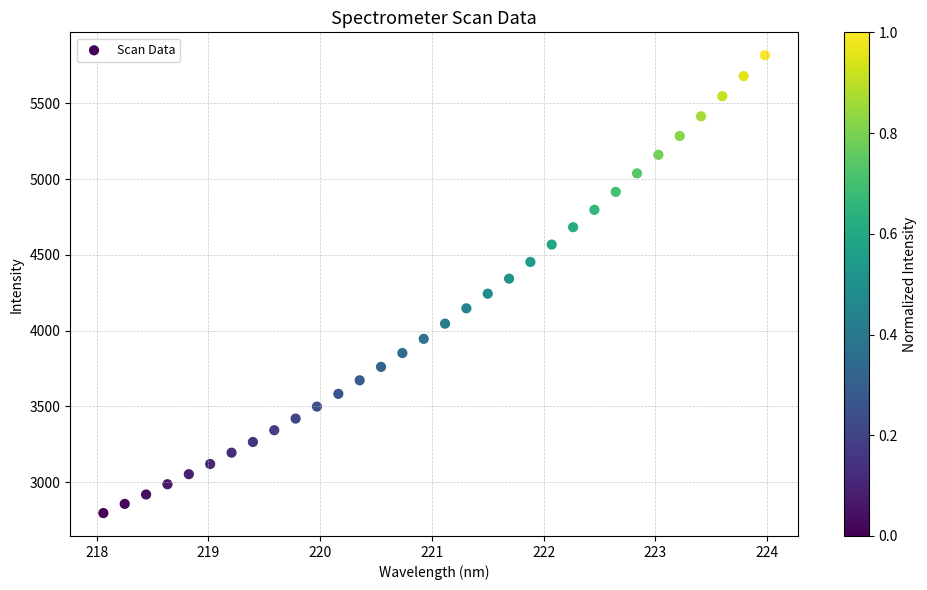

What is the range of X values (max minus min)?

5.9